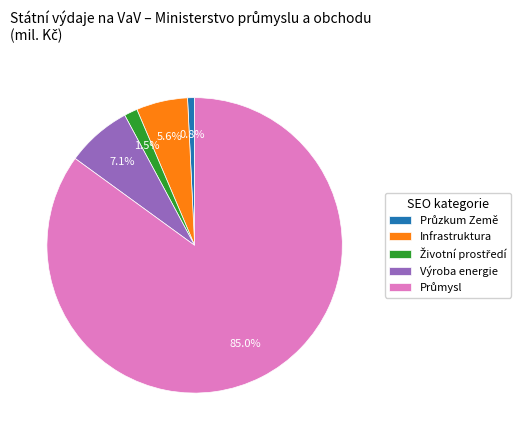

How much of the chart is everything except Infrastruktura?

94.4%